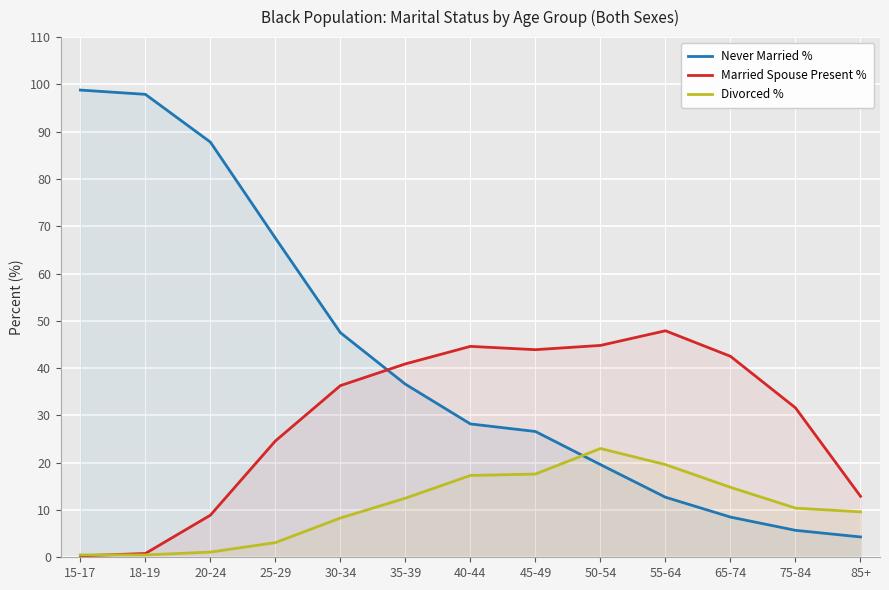

At which category is the sum across all series the highest?

15-17